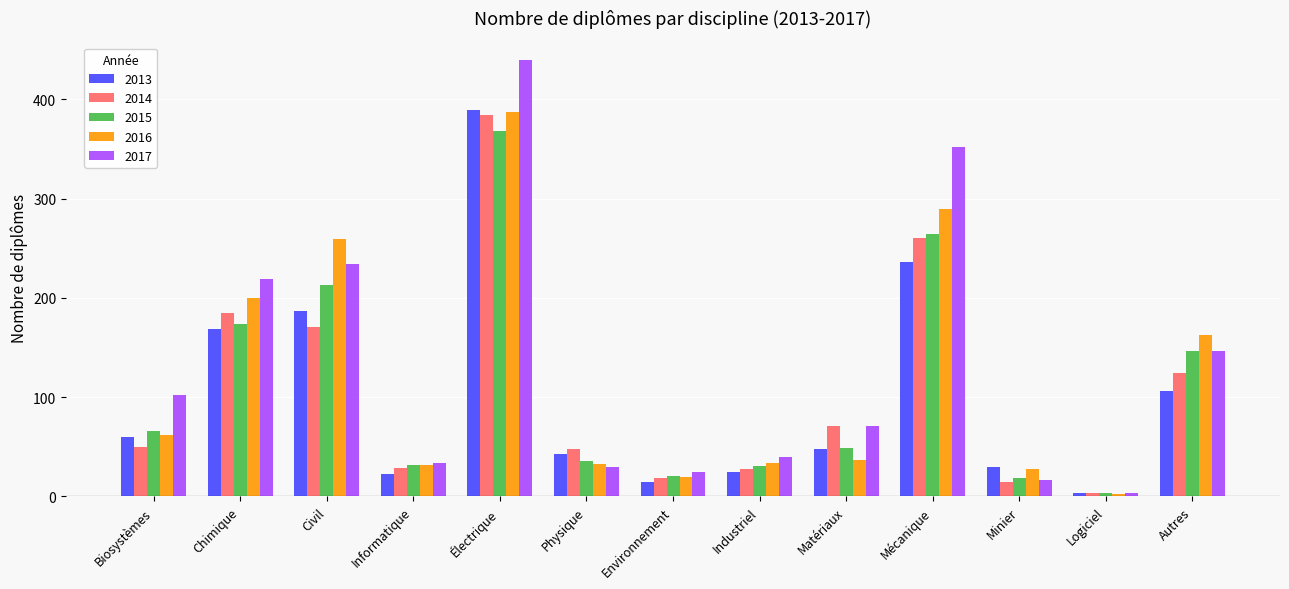

Which series has the widest spread of values?

2017